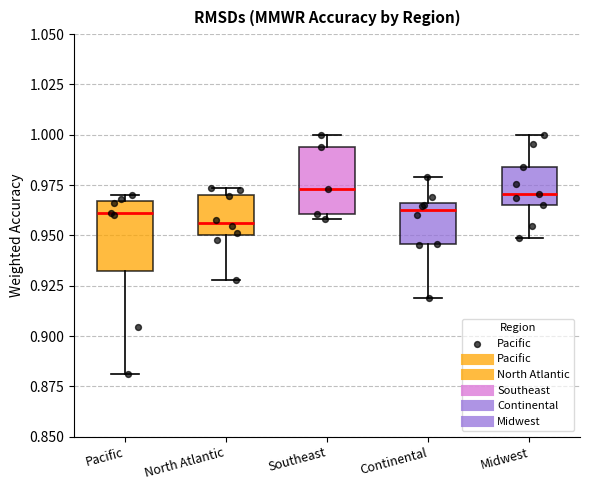

Where does the median line of the box for Southeast sit on the y-axis? The values are not printed on the chart, so give them approximately, as read against the axis.

0.975